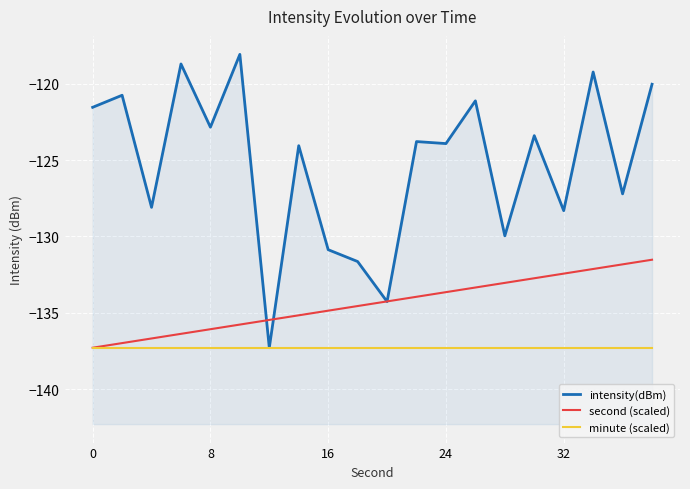

What is the value of the intensity(dBm) point at the 11th from the left?

-134.3